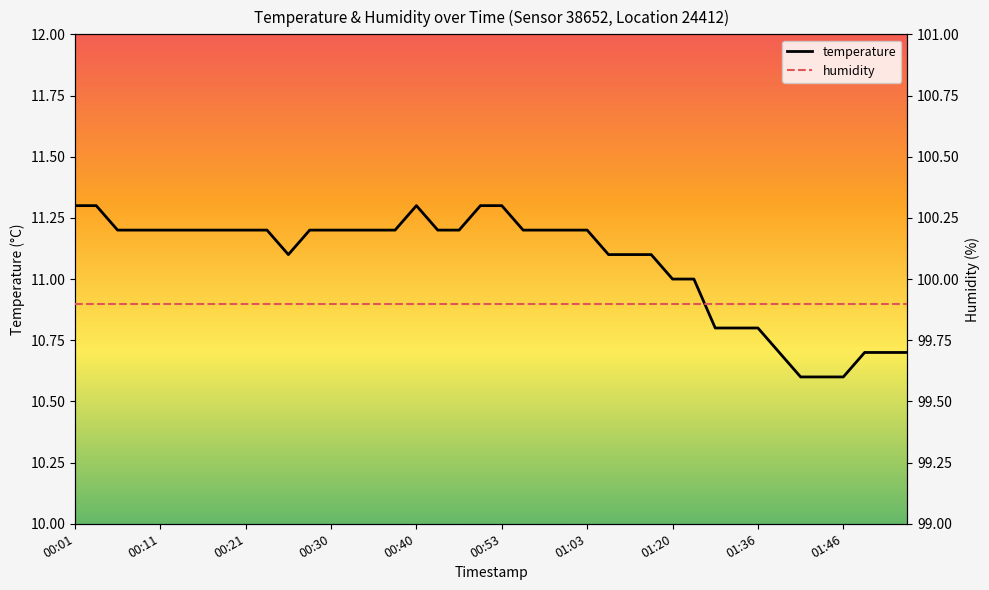

The value of temperature at 01:36 is 18.6. True or false?

False